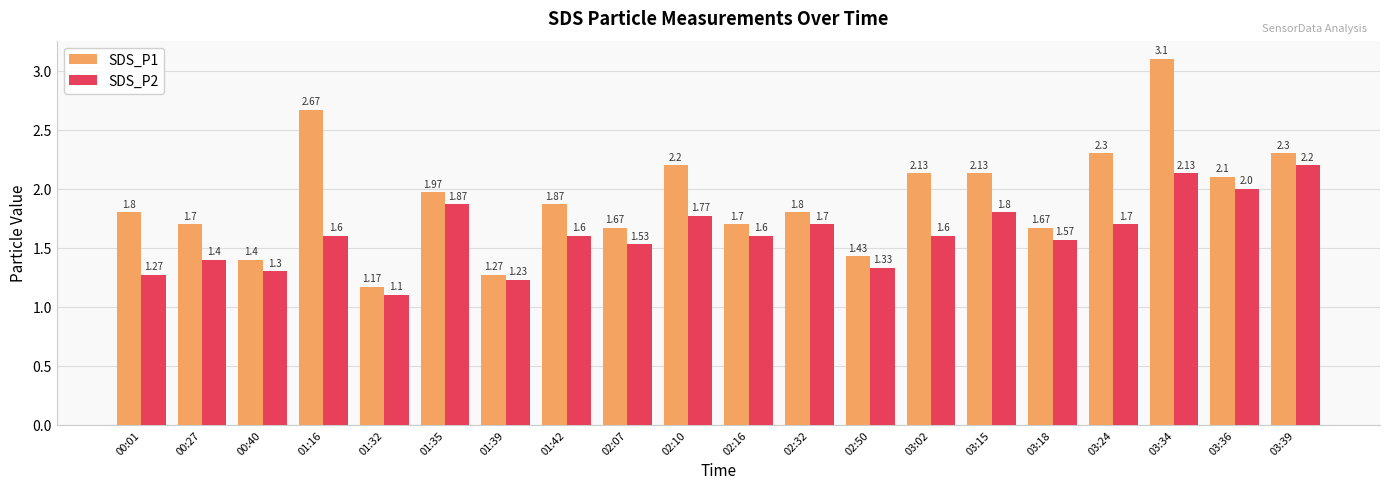

At which category is the sum across all series the highest?

03:34